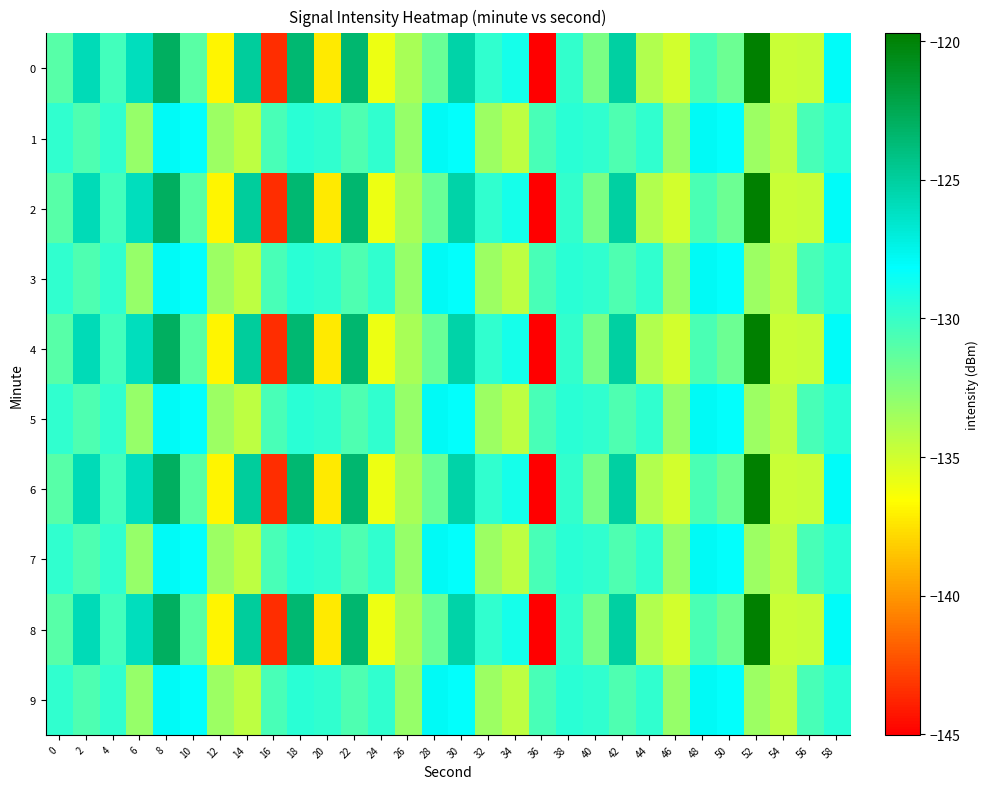

What is the smallest value displayed?

-145.0